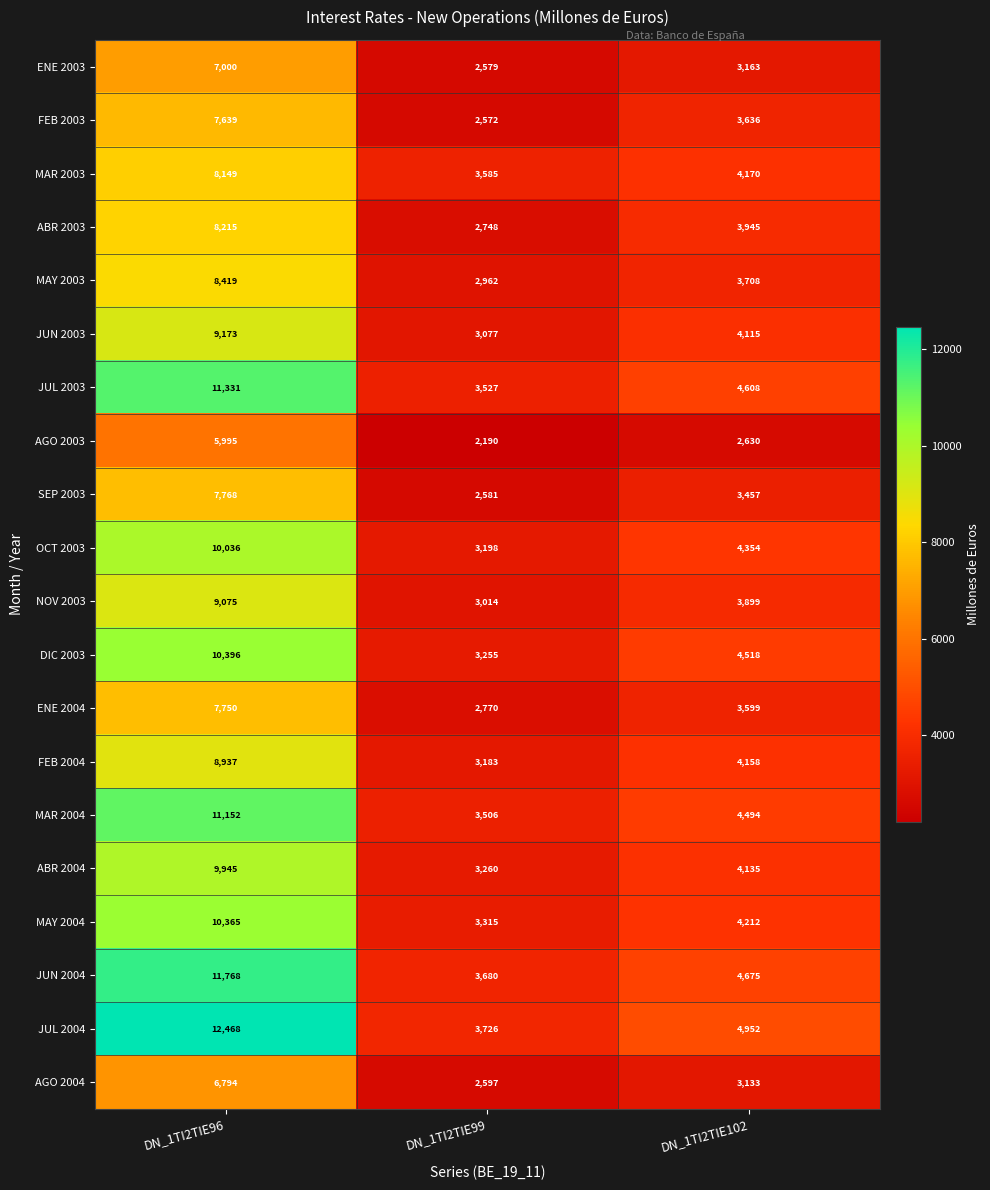

The FEB 2003 series shows 7639 at DN_1TI2TIE96. True or false?

True